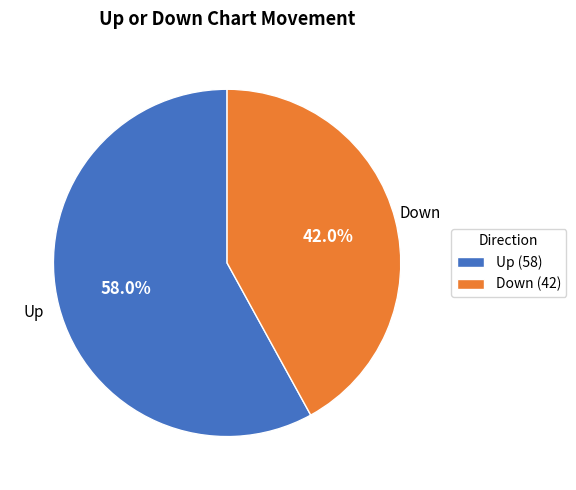

Is Up (58) the majority of the pie?

Yes